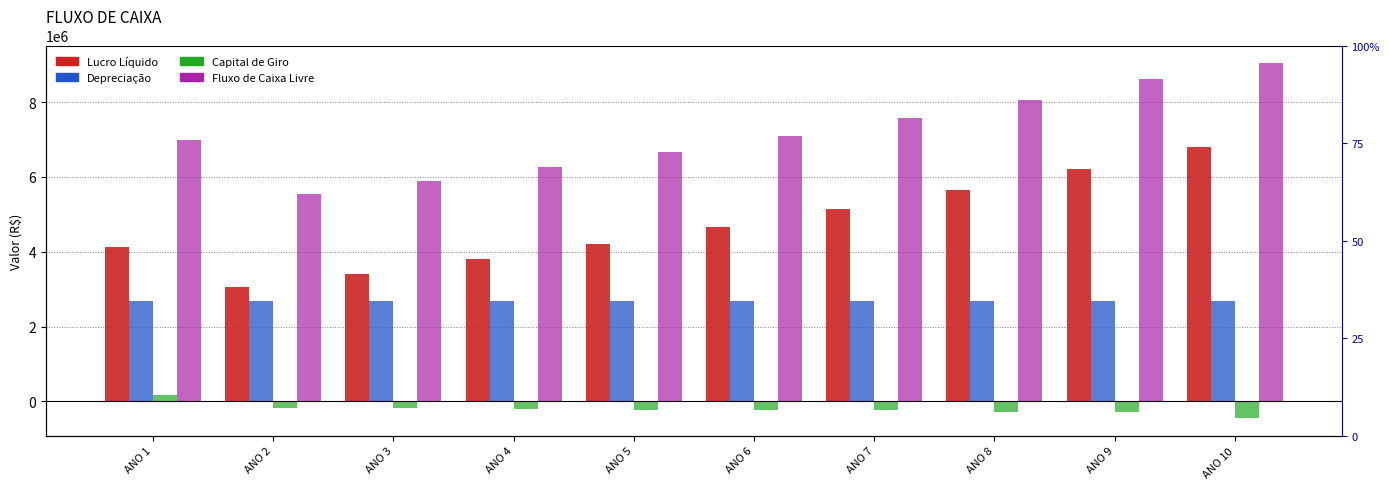

Between ANO 3 and ANO 4, which series saw the biggest shift?

Lucro Líquido